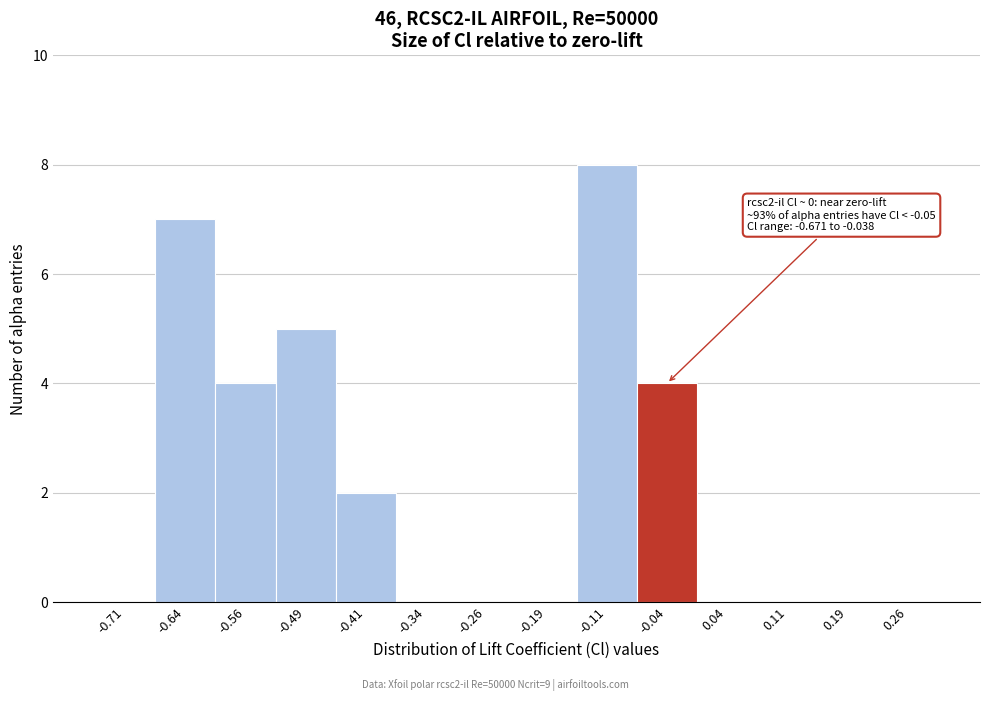

Which range on the x-axis has the tallest bar?

-0.150 to -0.075